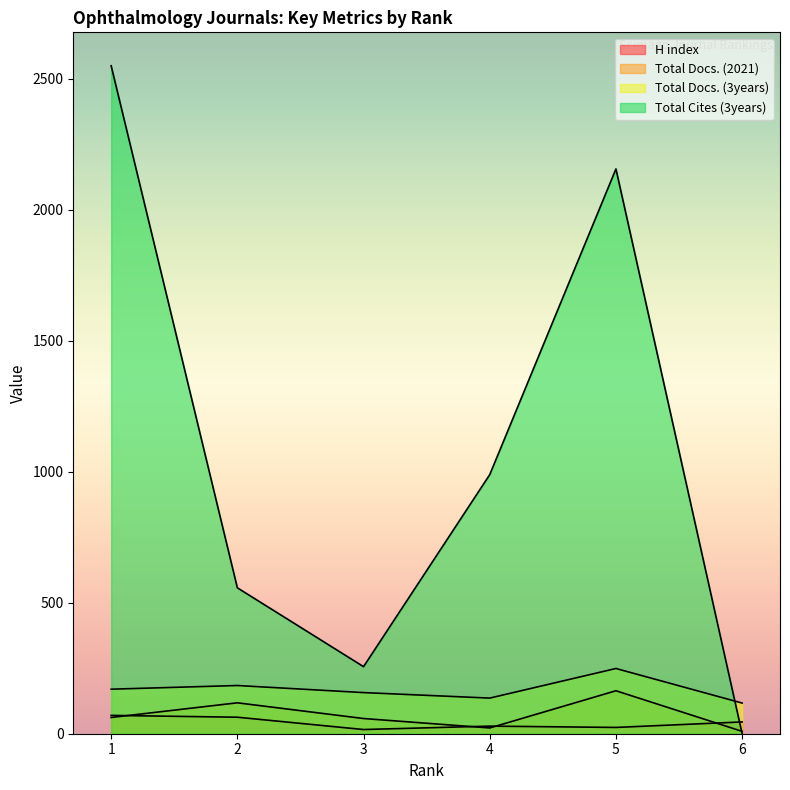

The Total Cites (3years) series shows 3684 at 1. True or false?

False